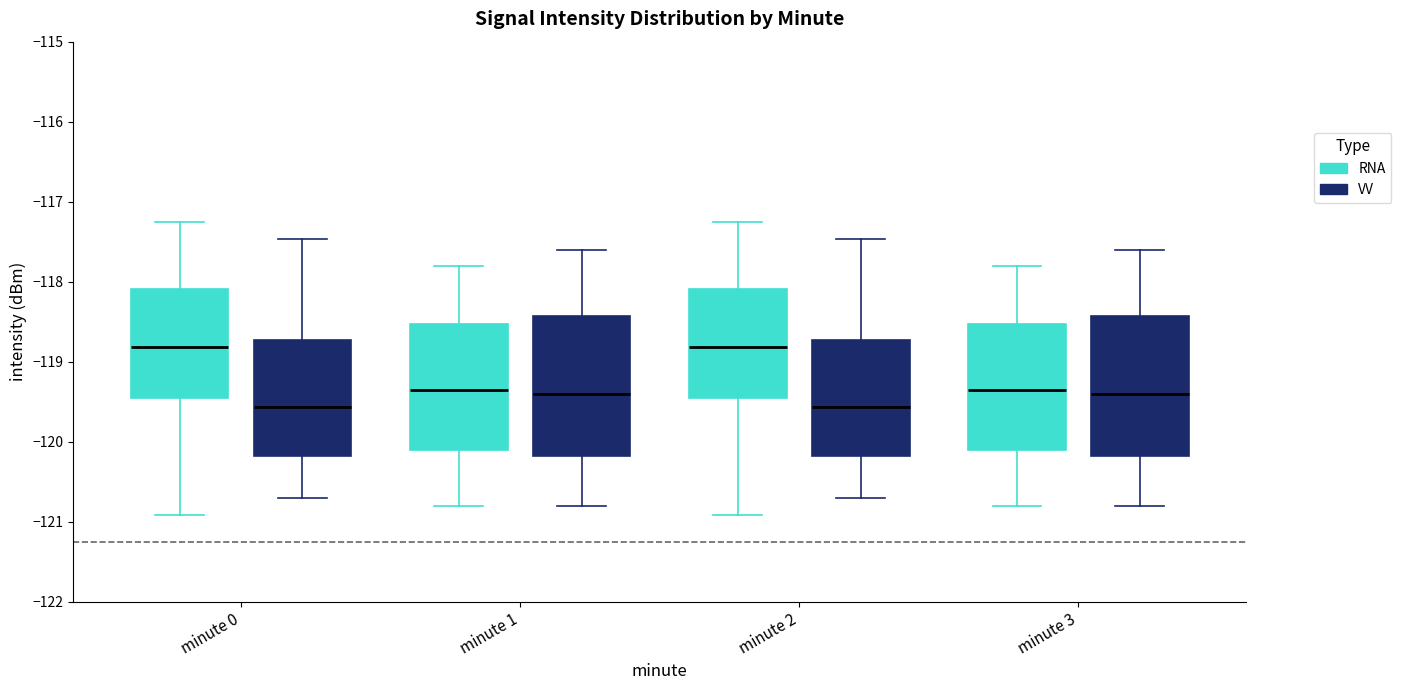

Reading left to right, transcribe this box plot: for each box, give where its median line is, the range the box spans, and where its two whiskers end, as read against the y-axis. The values are not printed on the chart, so give them approximately, as read against the axis.

minute 0 (RNA): median -118.8, box -119.5 to -118.1, whiskers -120.9 to -117.3
minute 0 (VV): median -119.6, box -120.2 to -118.7, whiskers -120.7 to -117.5
minute 1 (RNA): median -119.3, box -120.1 to -118.5, whiskers -120.8 to -117.8
minute 1 (VV): median -119.4, box -120.2 to -118.4, whiskers -120.8 to -117.6
minute 2 (RNA): median -118.8, box -119.5 to -118.1, whiskers -120.9 to -117.3
minute 2 (VV): median -119.6, box -120.2 to -118.7, whiskers -120.7 to -117.5
minute 3 (RNA): median -119.3, box -120.1 to -118.5, whiskers -120.8 to -117.8
minute 3 (VV): median -119.4, box -120.2 to -118.4, whiskers -120.8 to -117.6